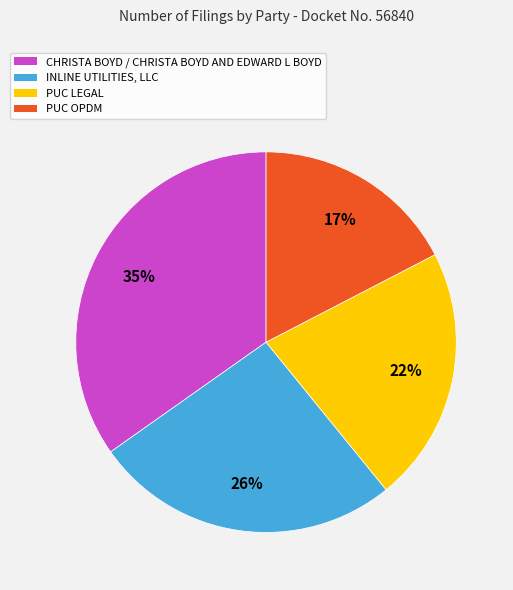

Rank the categories by value from highest to lowest.

CHRISTA BOYD / CHRISTA BOYD AND EDWARD L BOYD, INLINE UTILITIES, LLC, PUC LEGAL, PUC OPDM